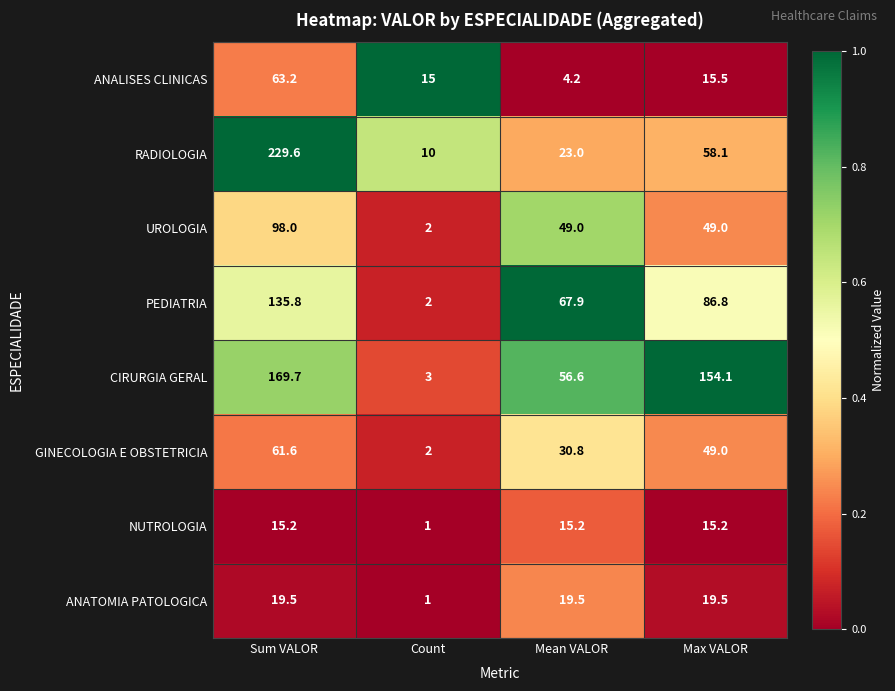

Is it true that ANATOMIA PATOLOGICA equals 7.9 at Max VALOR?

False